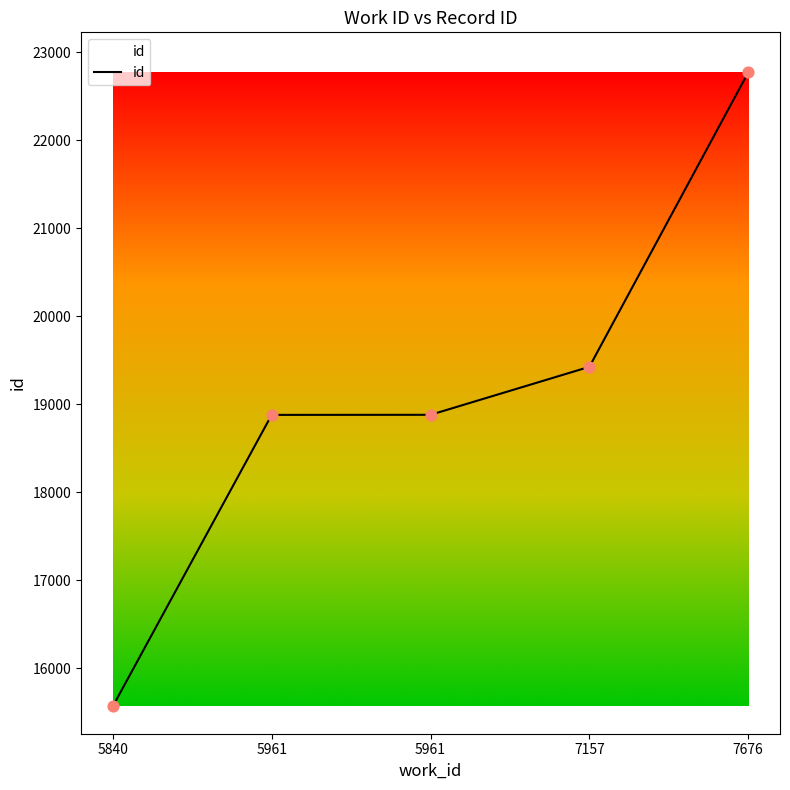

Approximately how many times larger is the value at 5961 compared to 7157?

1.0